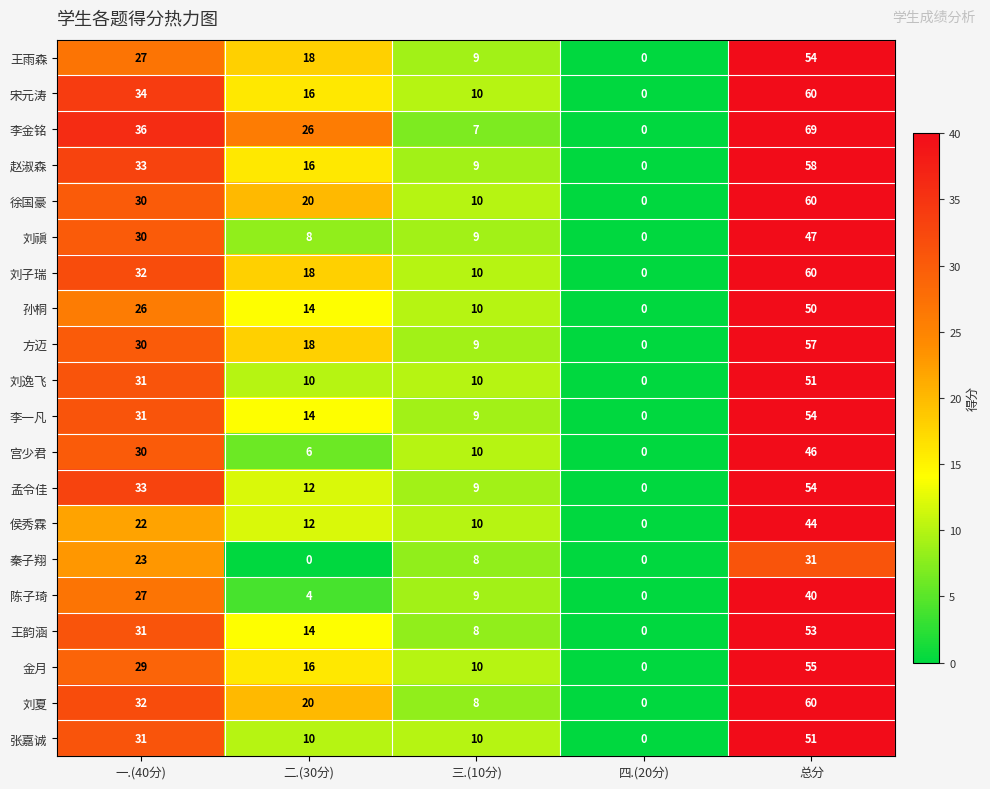

How many positive values does the 秦子翔 series have?

3